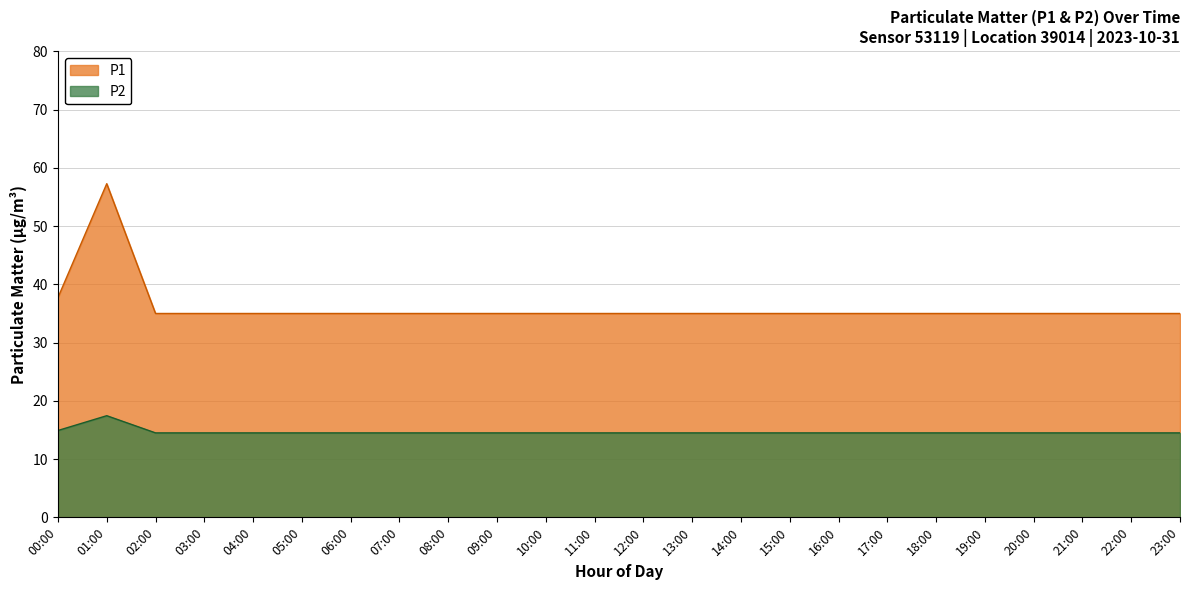

What position from the right is 22:00?

2